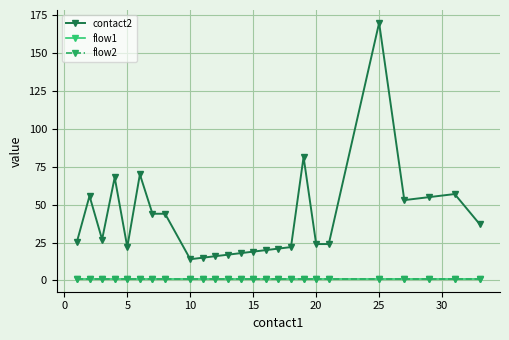

How many lines are shown in the chart?

3